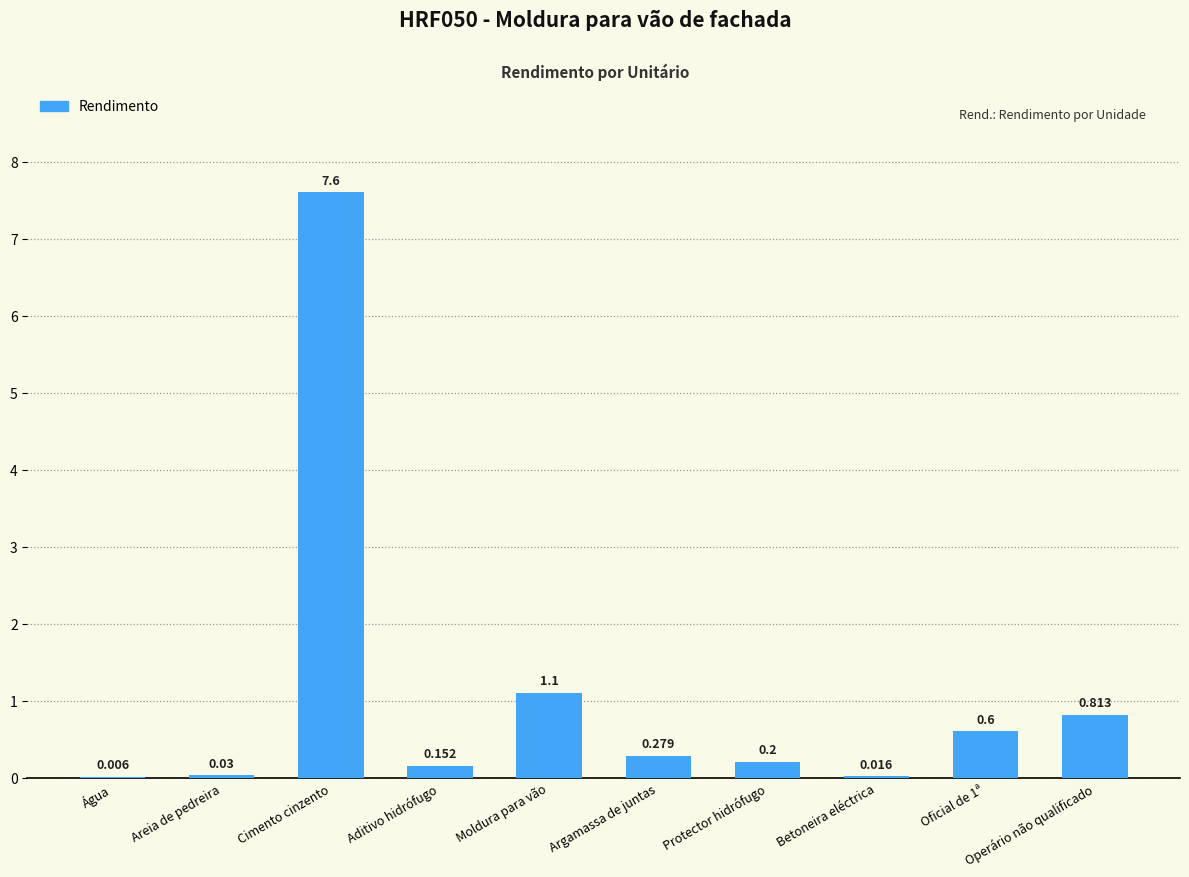

At which label is the value closest to 3?

Moldura para vão